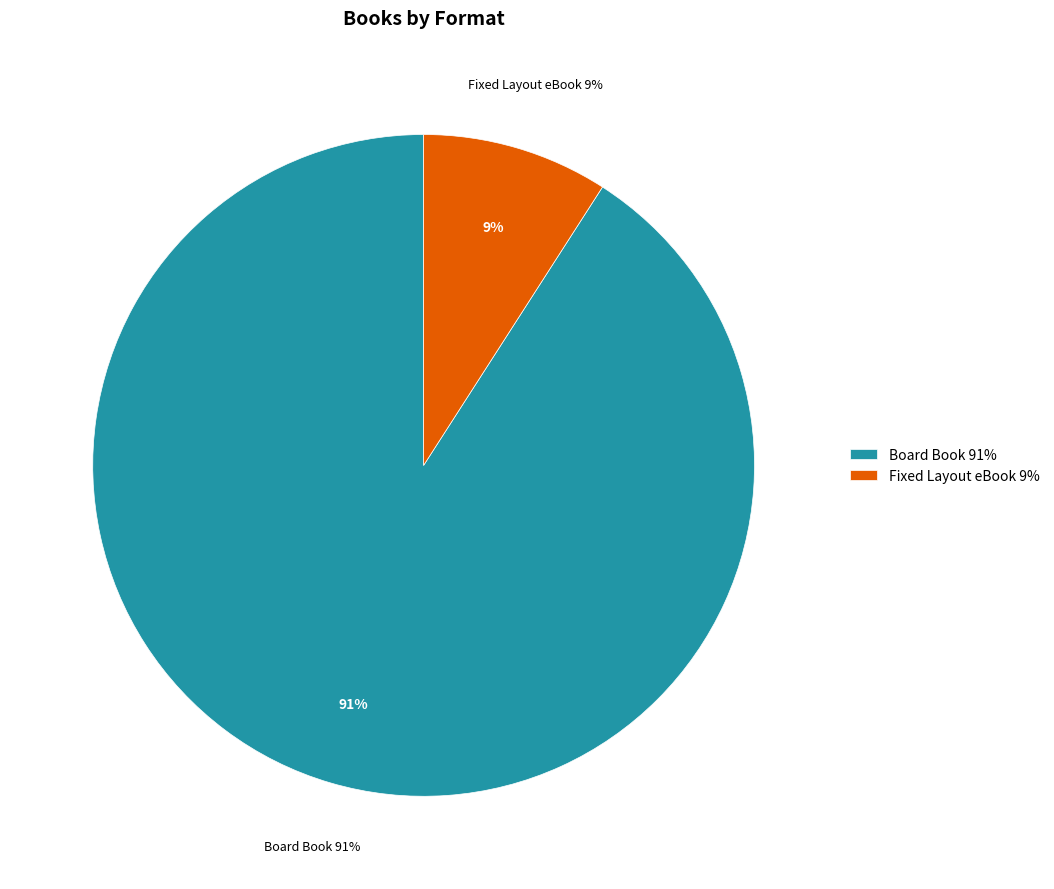

To the nearest percent, what is the difference between the Board Book and Fixed Layout eBook slice percentages?

82%